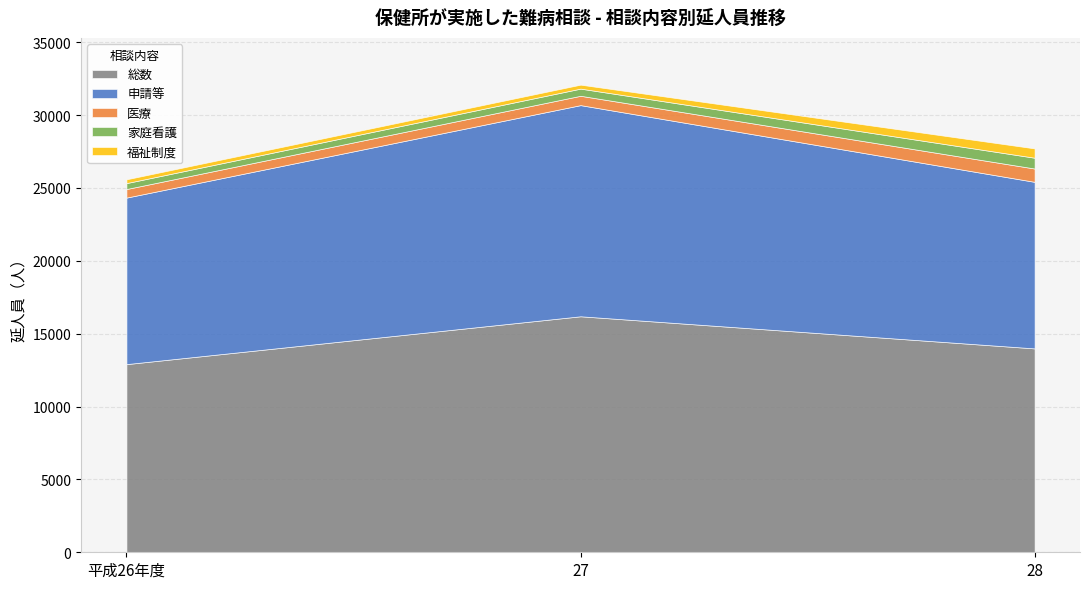

What is the label of the 3rd point from the right?

平成26年度